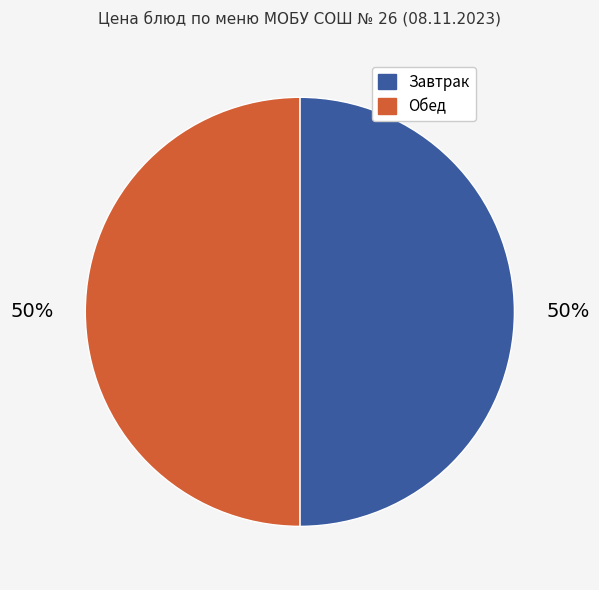

Count the number of slices in the pie.

2